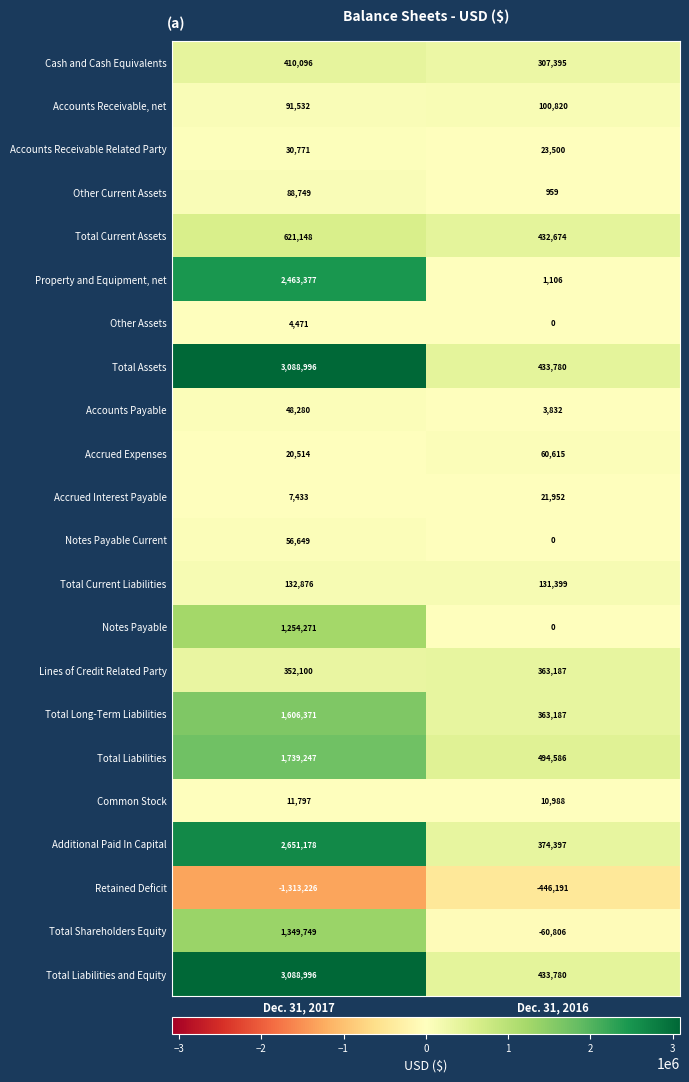

What is the spread (max minus min) of values at Dec. 31, 2017?

4402222